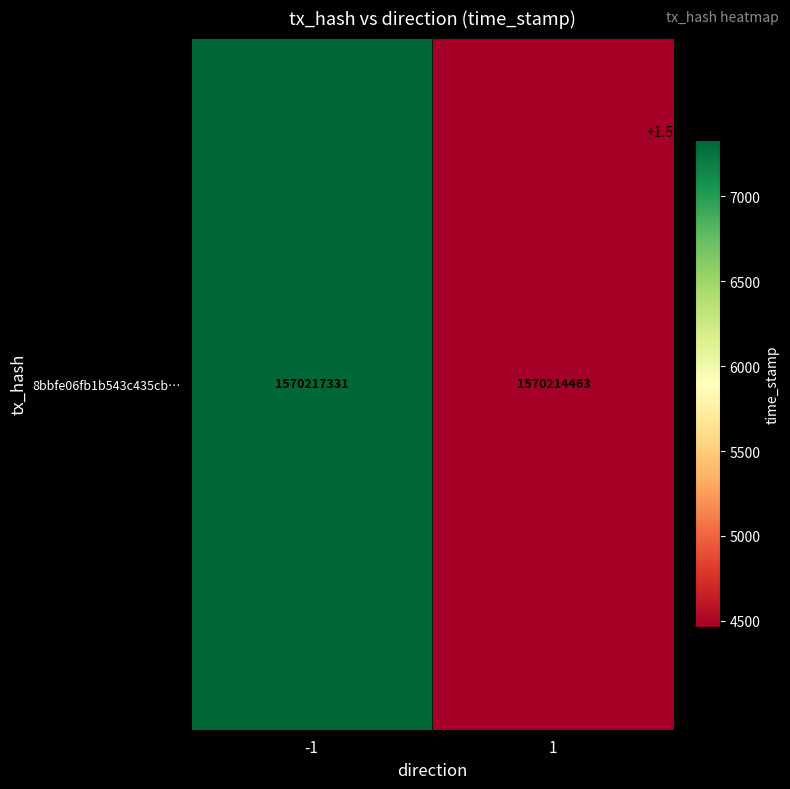

What is the difference between the maximum and minimum values?

2868